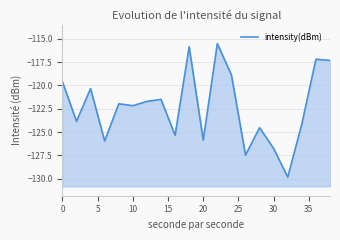

What is the smallest value displayed?

-129.8